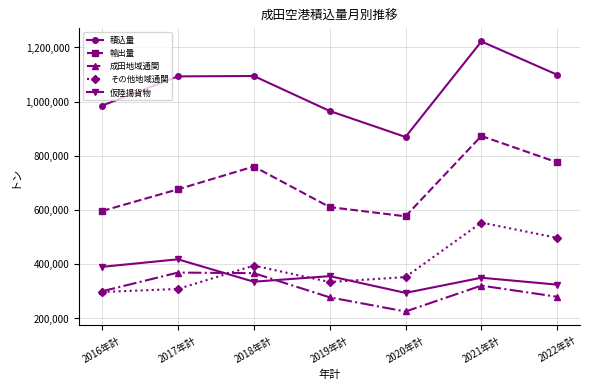

What are all the series names shown in the legend?

積込量, 輸出量, 成田地域通関, その他地域通関, 仮陸揚貨物